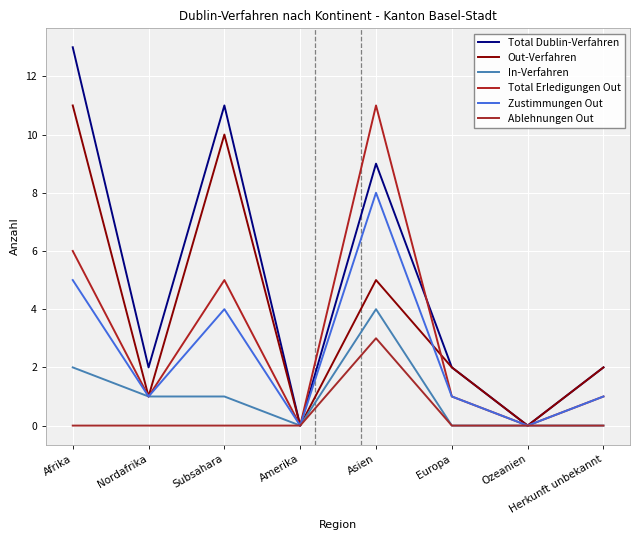

At which label does In-Verfahren first exceed 1?

Afrika